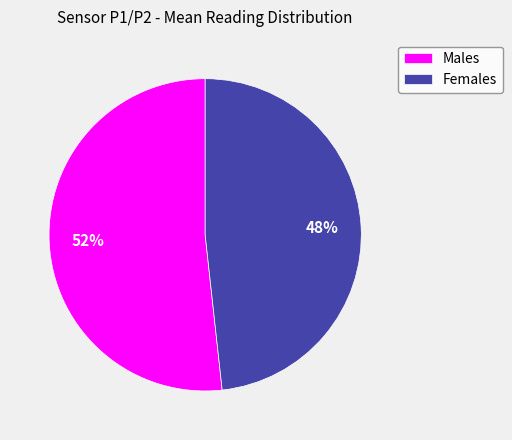

To the nearest percent, what is the average slice percentage?

50%